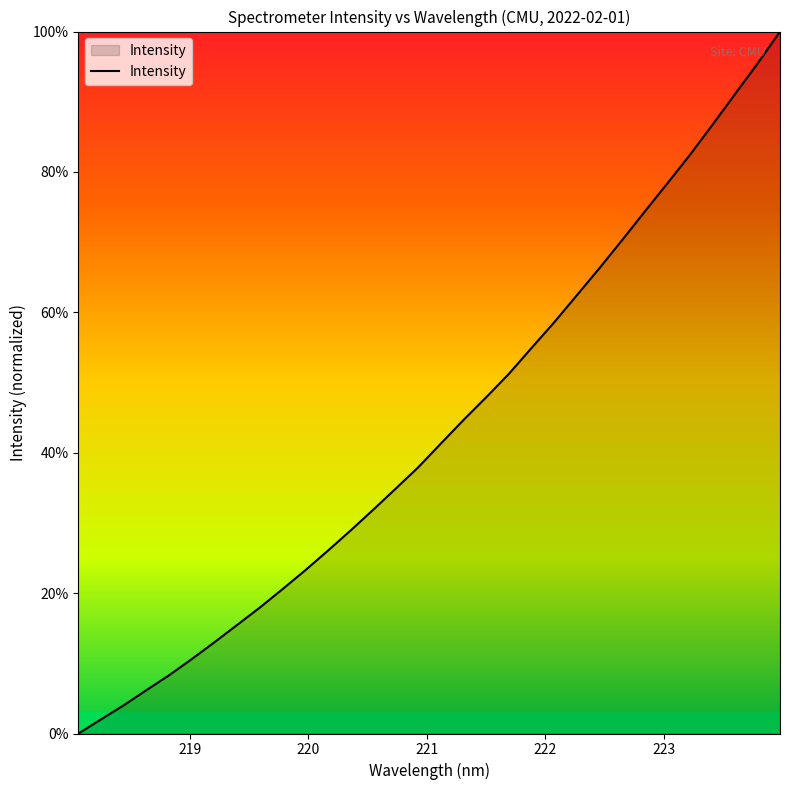

What is the greatest value displayed?

100.0